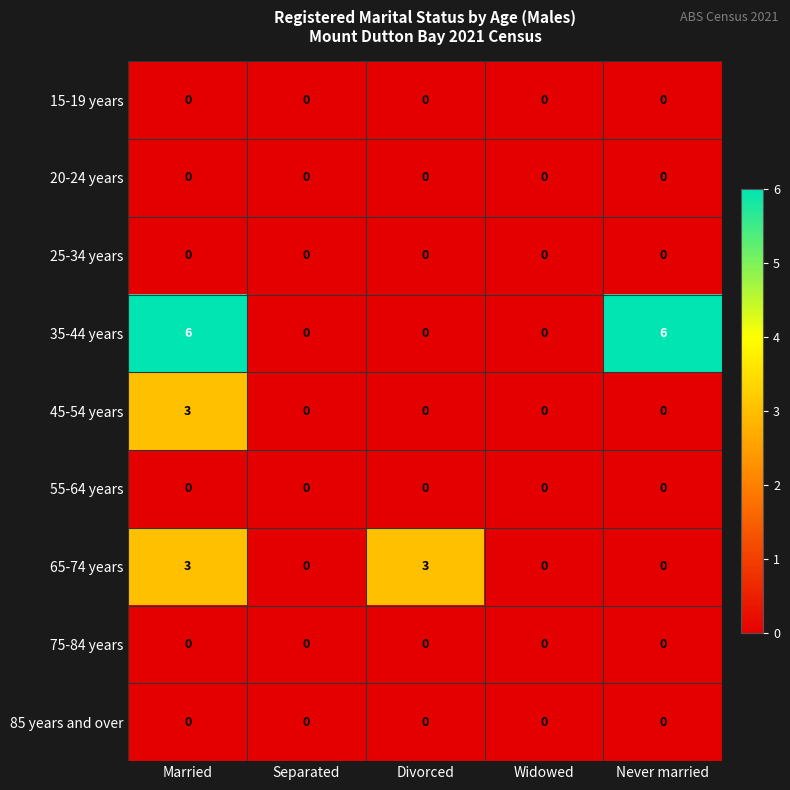

Which series has the largest total across all categories?

35-44 years